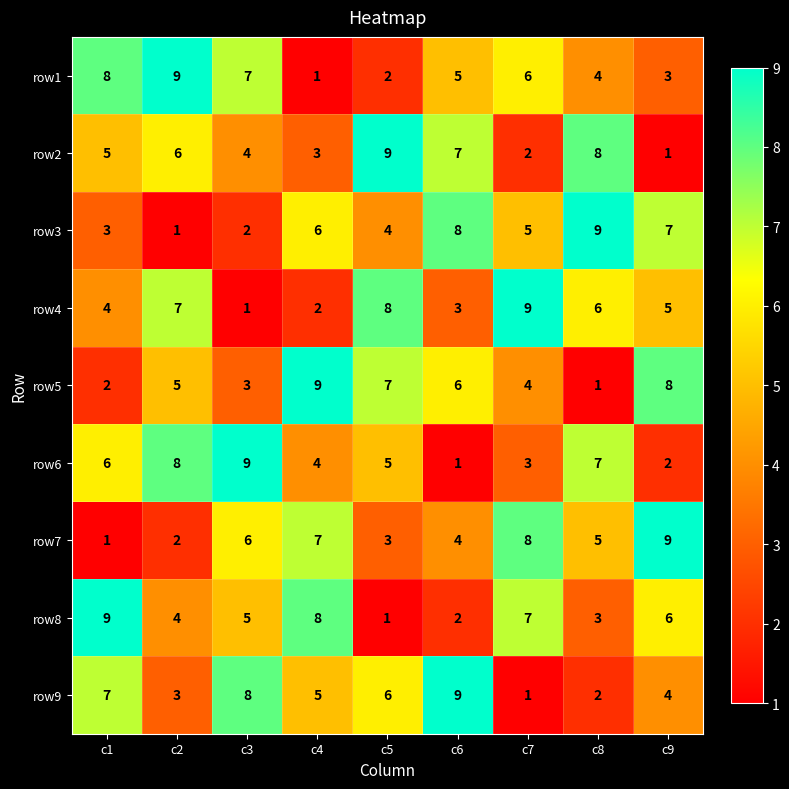

List the labels in order of row1 value, smallest first.

c4, c5, c9, c8, c6, c7, c3, c1, c2